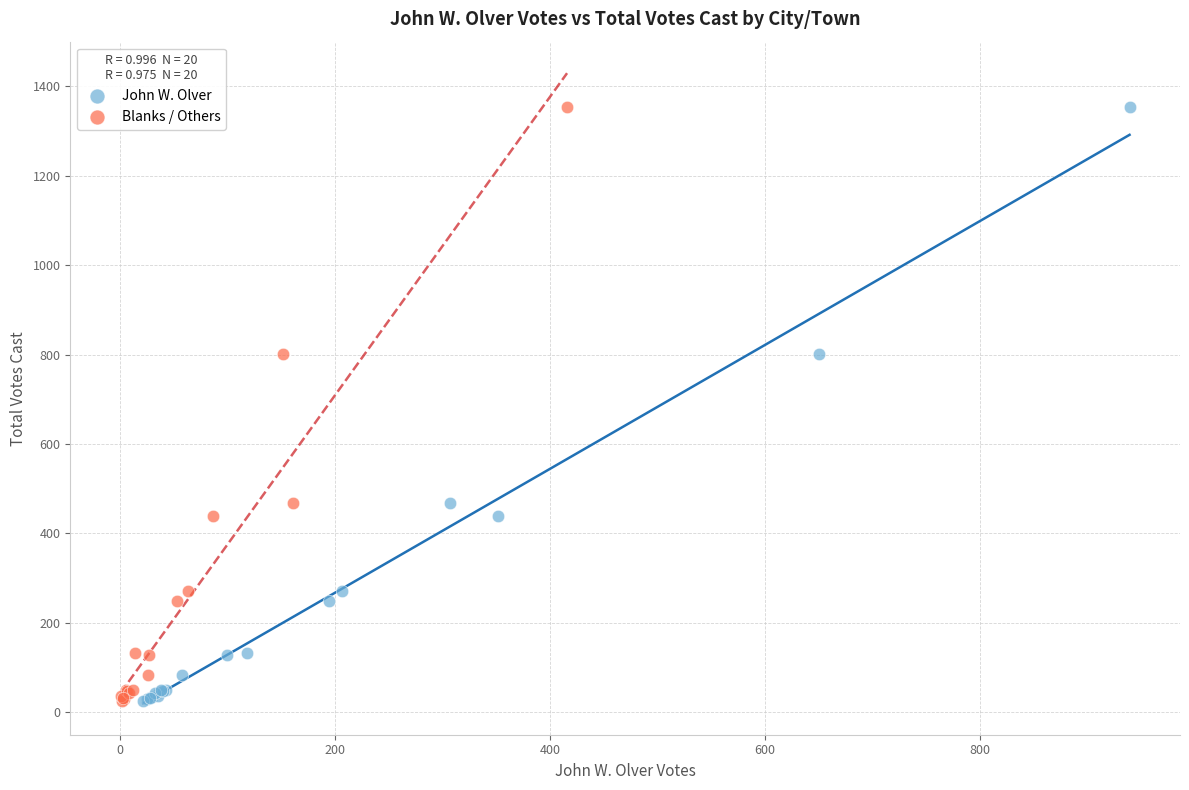

What are all the series names shown in the legend?

John W. Olver, Blanks / Others